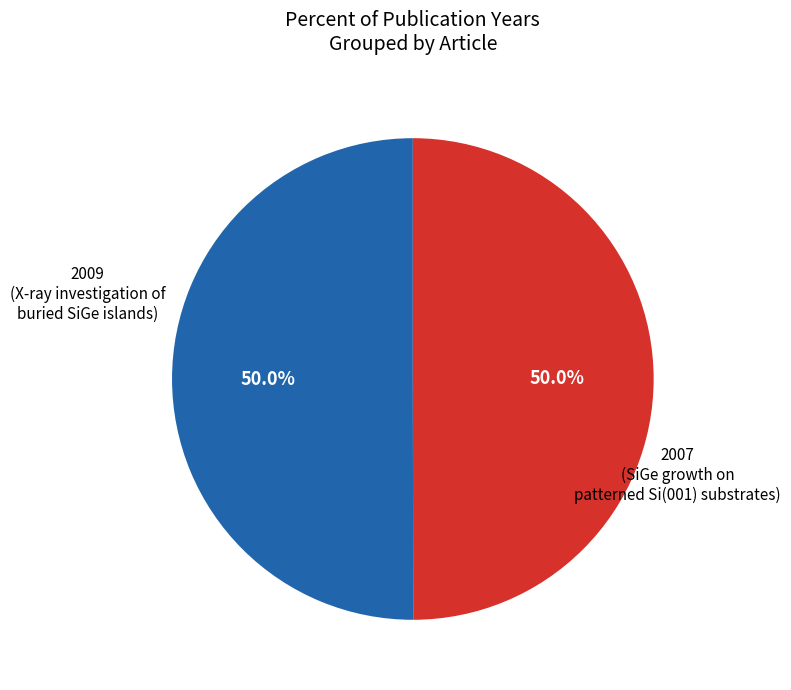

To the nearest percent, what is the average slice percentage?

50%